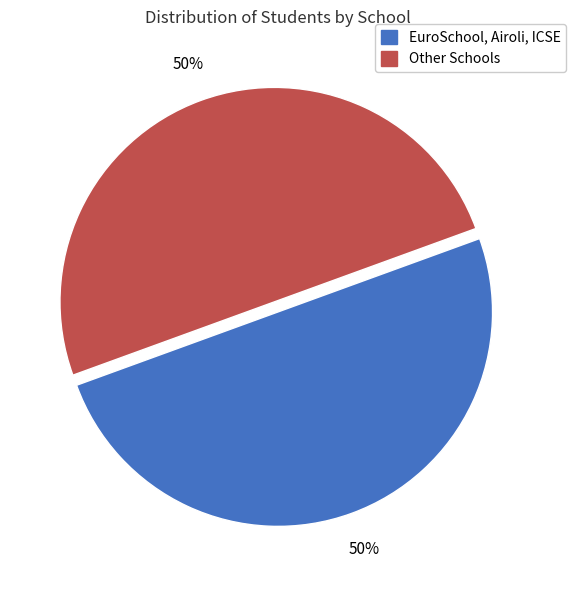

To the nearest percent, what is the average slice percentage?

50%